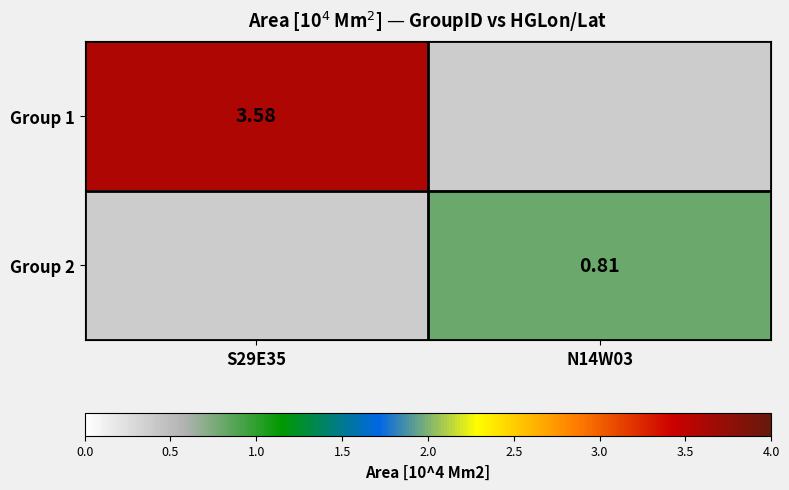

What is the spread (max minus min) of values at N14W03?

0.8